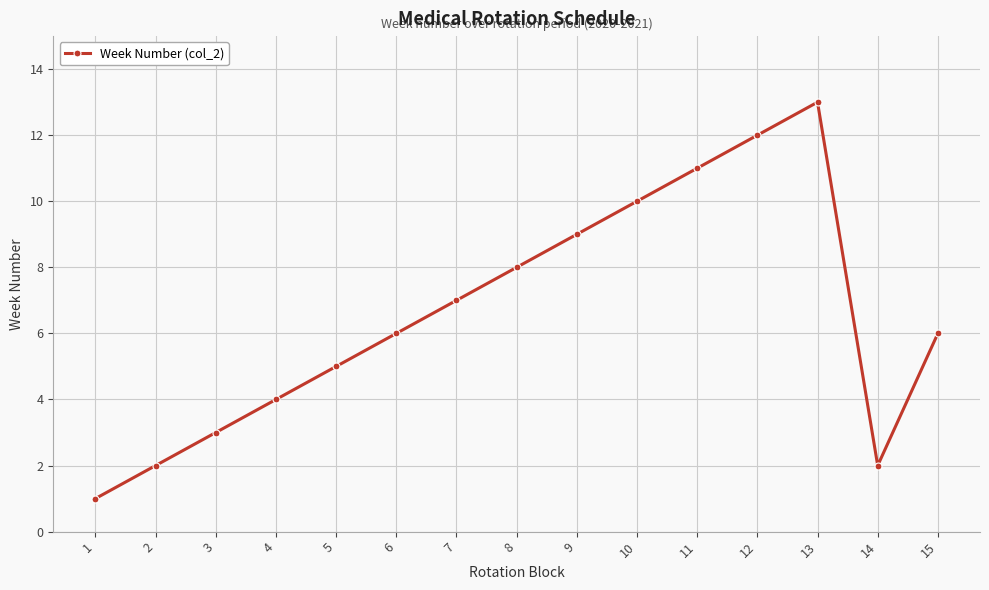

What is the difference between the values at 14 and 15?

4